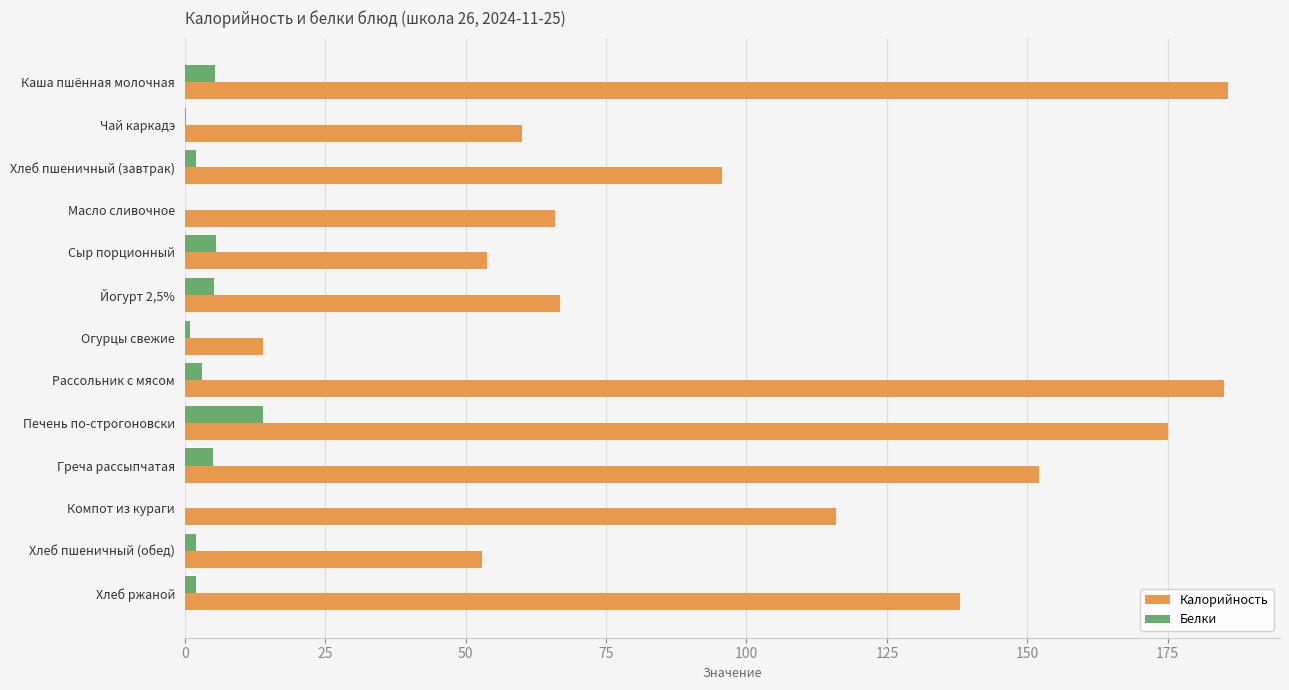

What is the greatest value displayed?

185.7